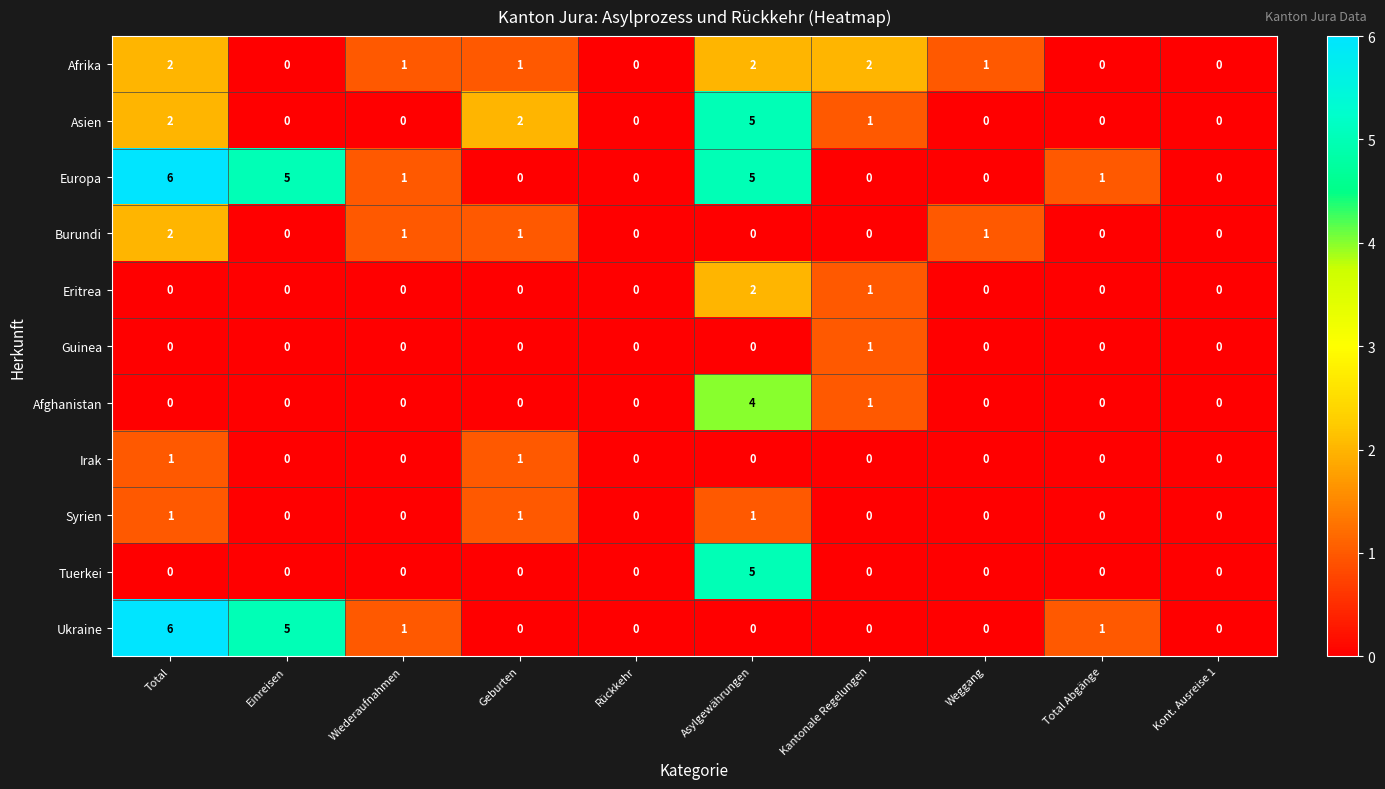

How many categories are shown in the chart?

10